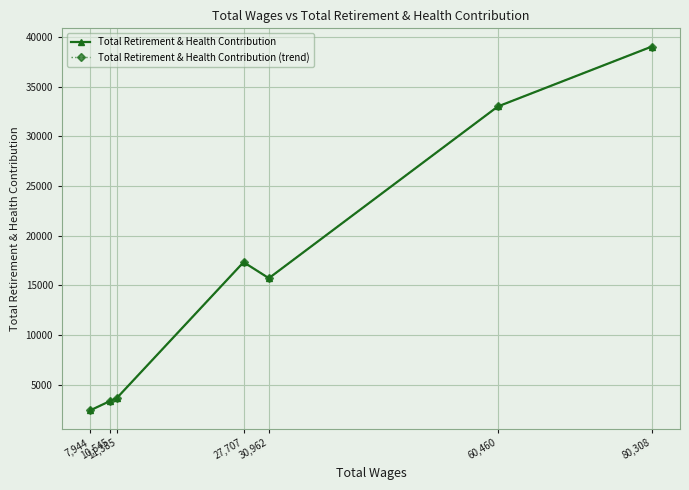

Is it true that Total Retirement & Health Contribution equals 3645 at 11,385?

True